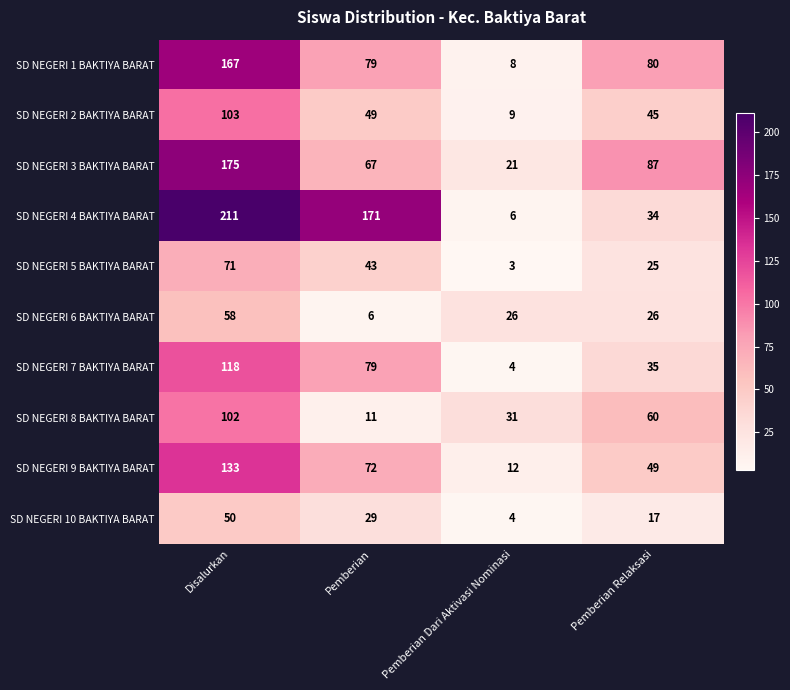

What is the sum of the SD NEGERI 3 BAKTIYA BARAT values at Pemberian Dari Aktivasi Nominasi and Disalurkan?

196